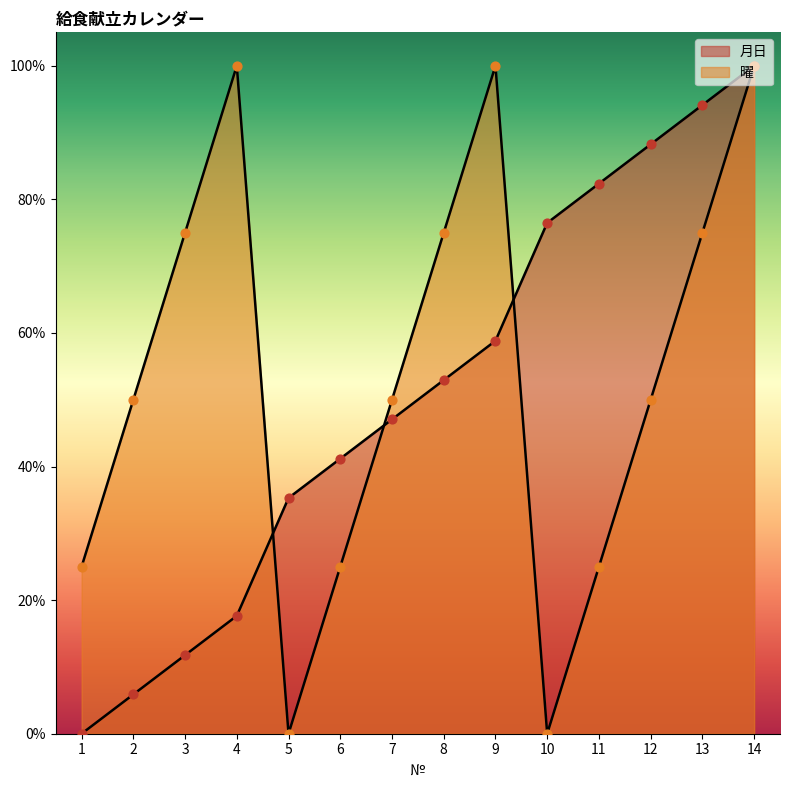

What are all the series names shown in the legend?

月日, 曜